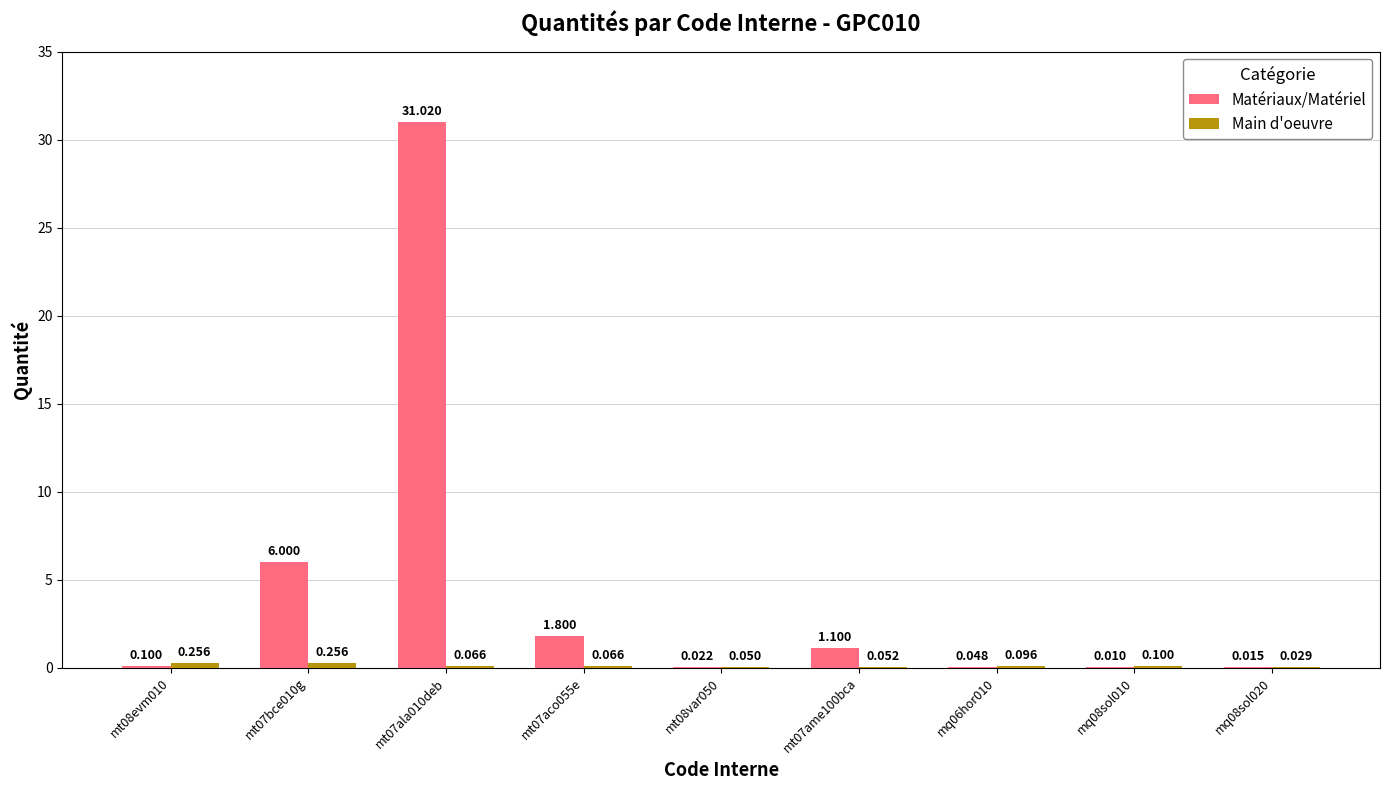

Which series has the largest total across all categories?

Matériaux/Matériel